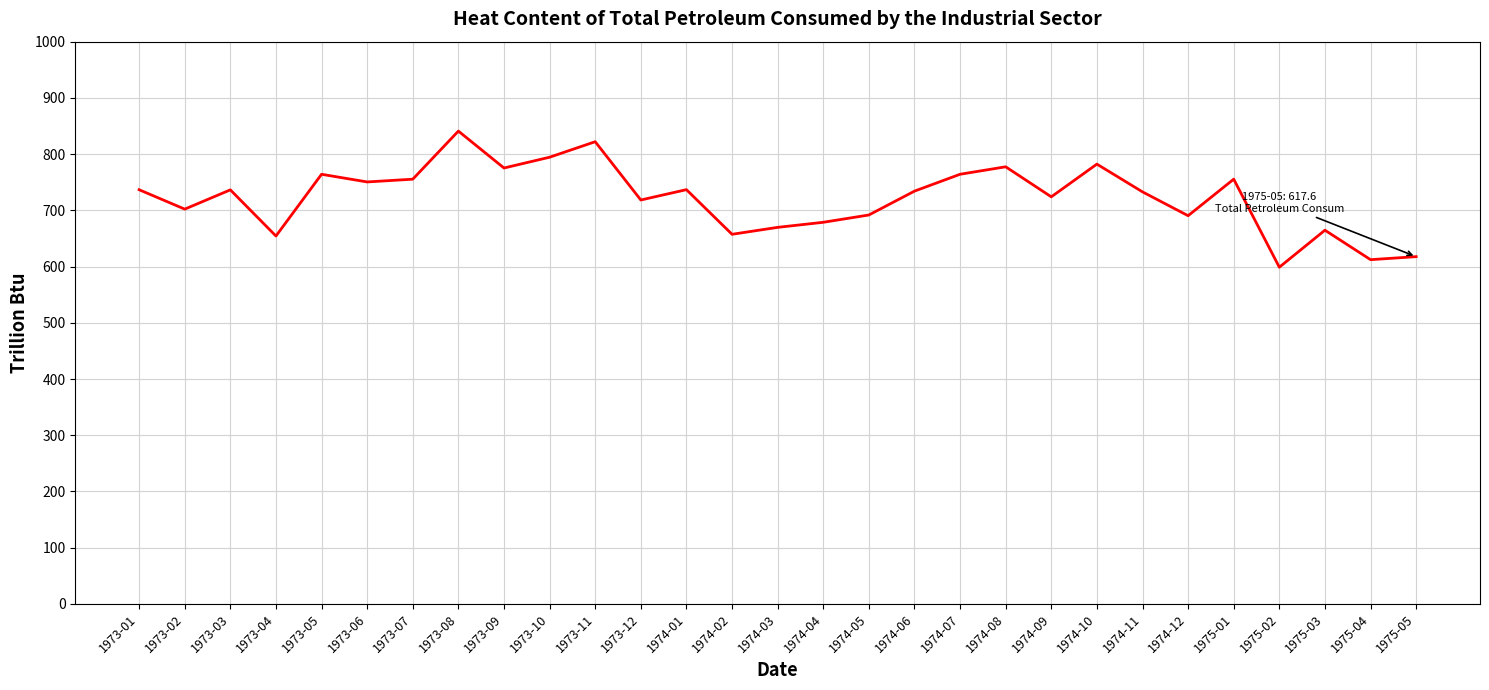

True or false: the data has more than 1 interior local peaks.

True